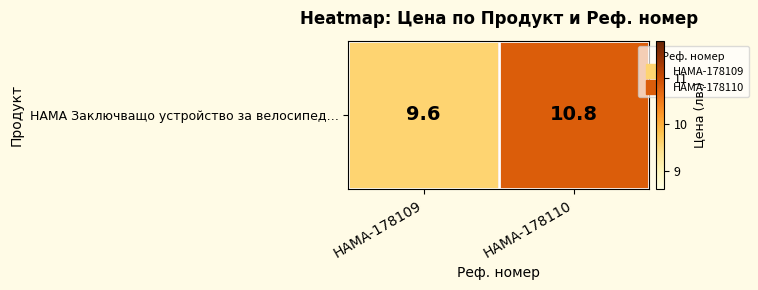

Between HAMA-178110 and HAMA-178109, which is larger?

HAMA-178110